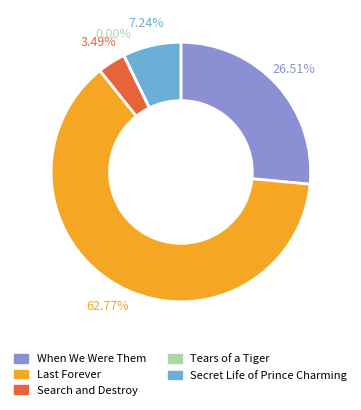

Combined, do Secret Life of Prince Charming and Search and Destroy account for over 50%?

No